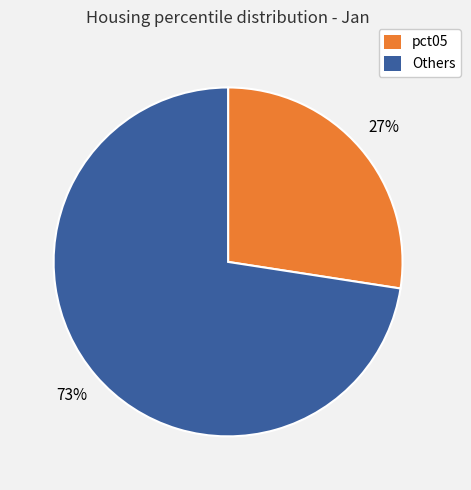

To the nearest percent, what is the average slice percentage?

50%